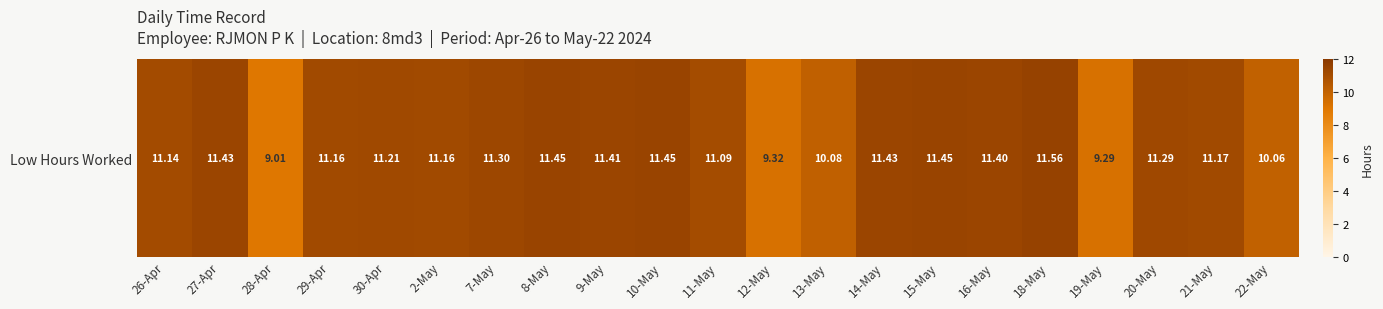

True or false: the data shows 6.5 at 2-May.

False